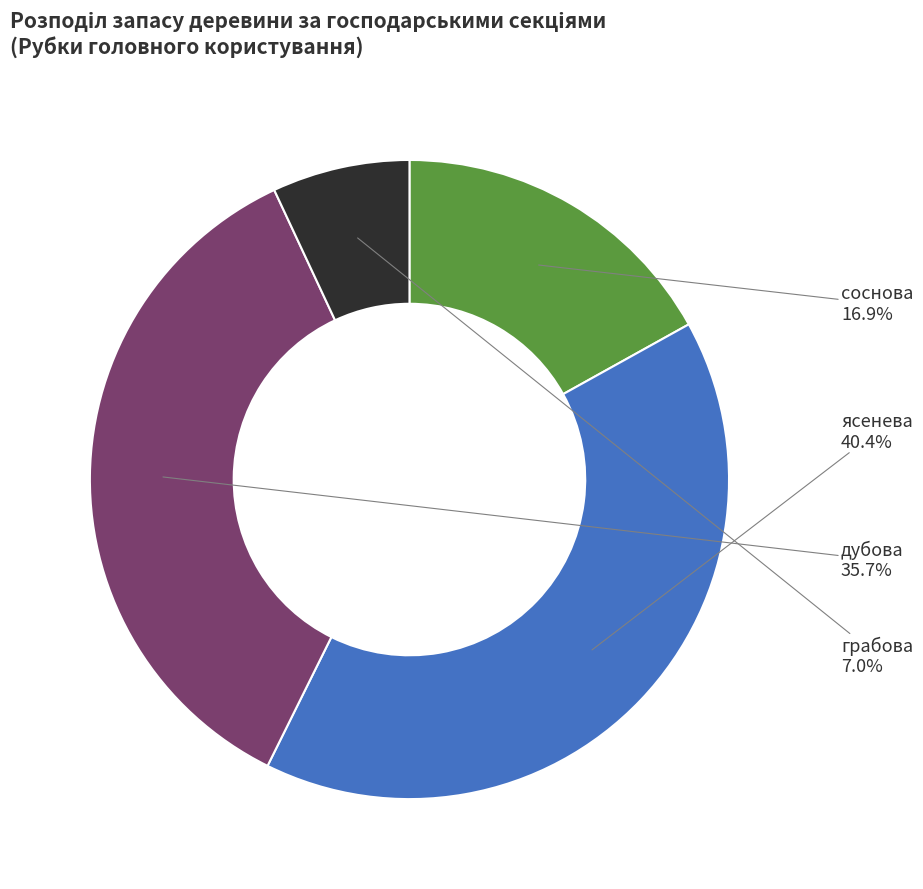

To the nearest percent, what is the difference between the largest and smallest slice percentages?

33%